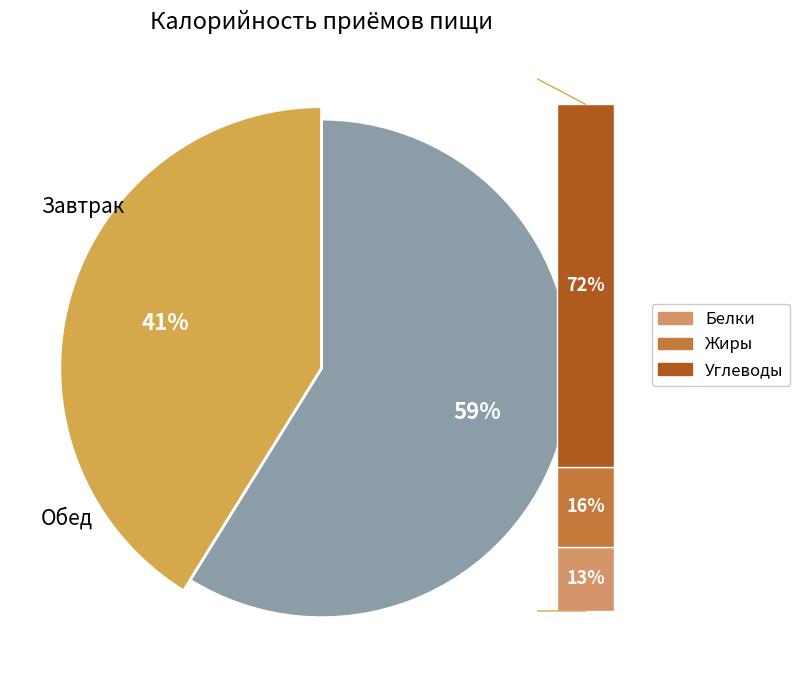

Combined, what portion of the pie is Обед and Завтрак?

100.0%